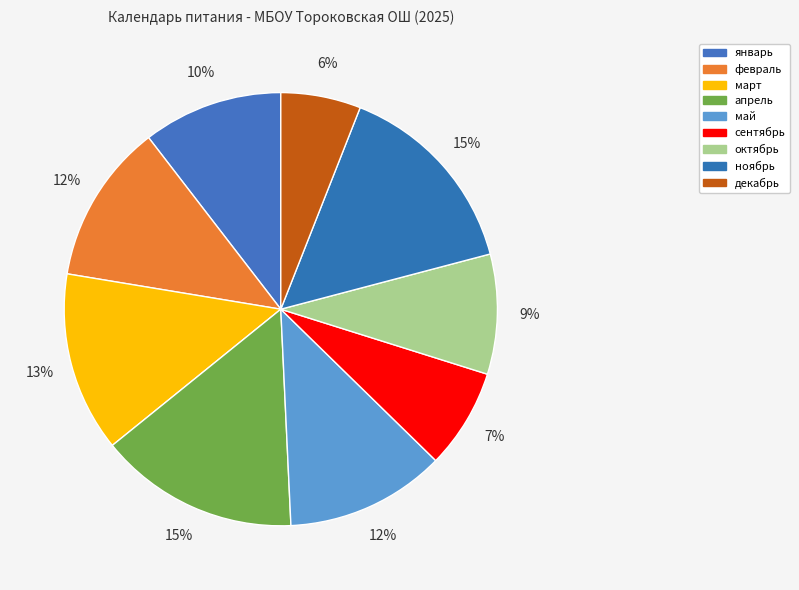

Which category has the smallest portion of the pie?

декабрь